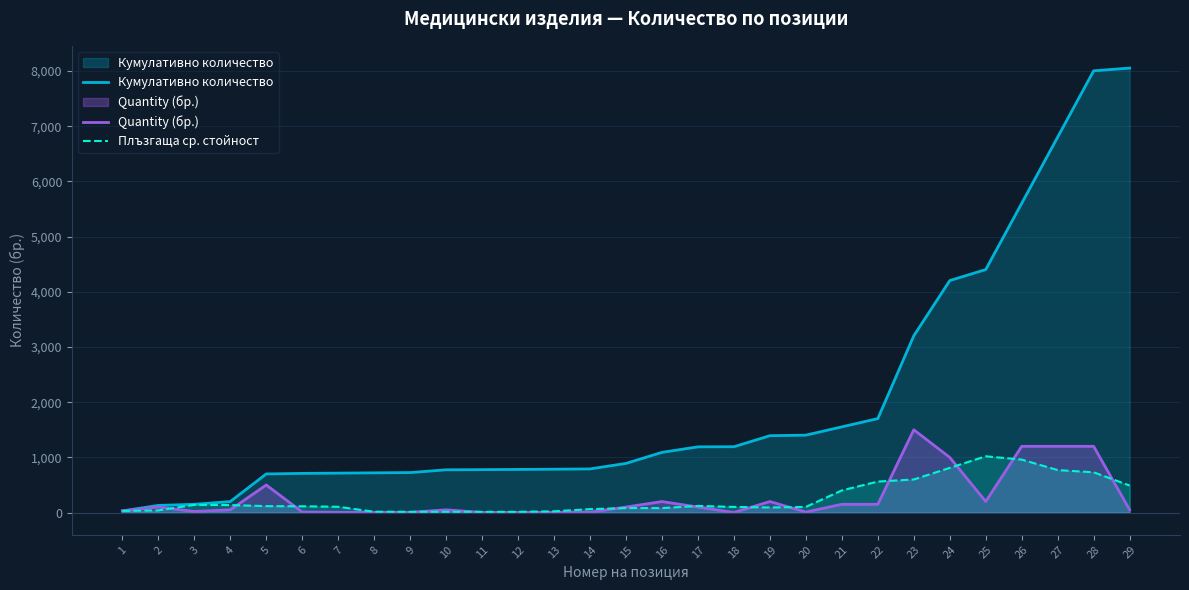

What is the average value of the Плъзгаща ср. стойност series?

267.6